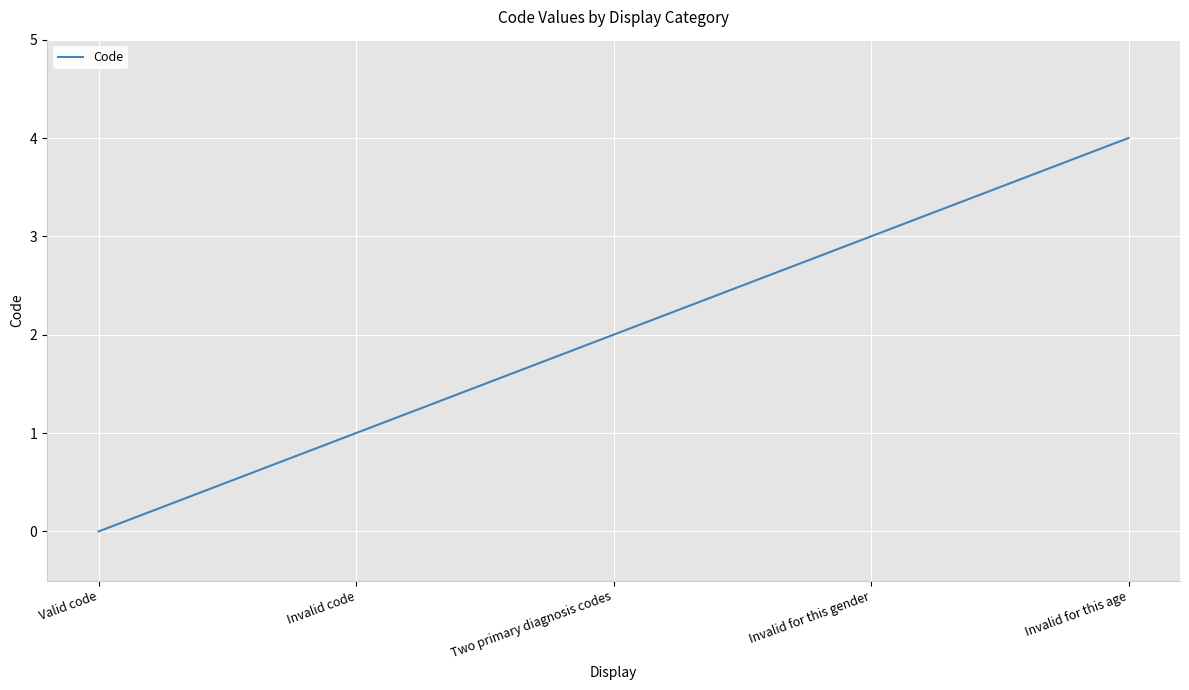

What is the average value?

2